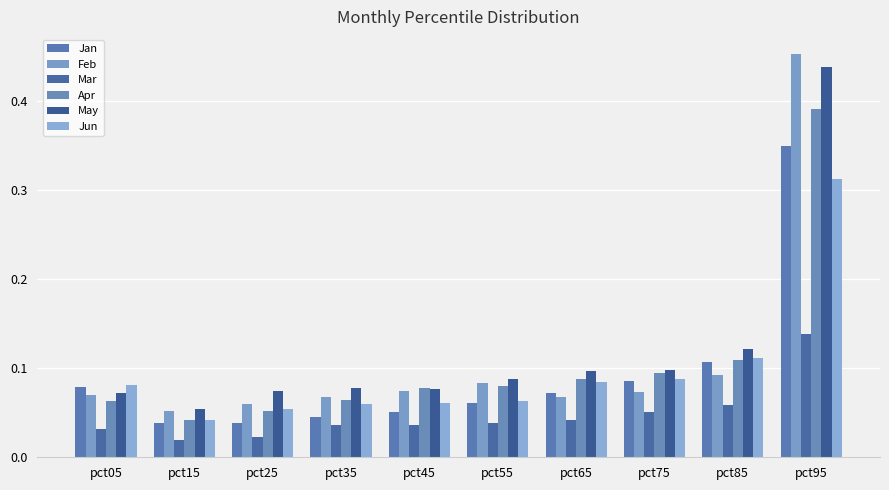

How many Apr values are between 0 and 1?

10